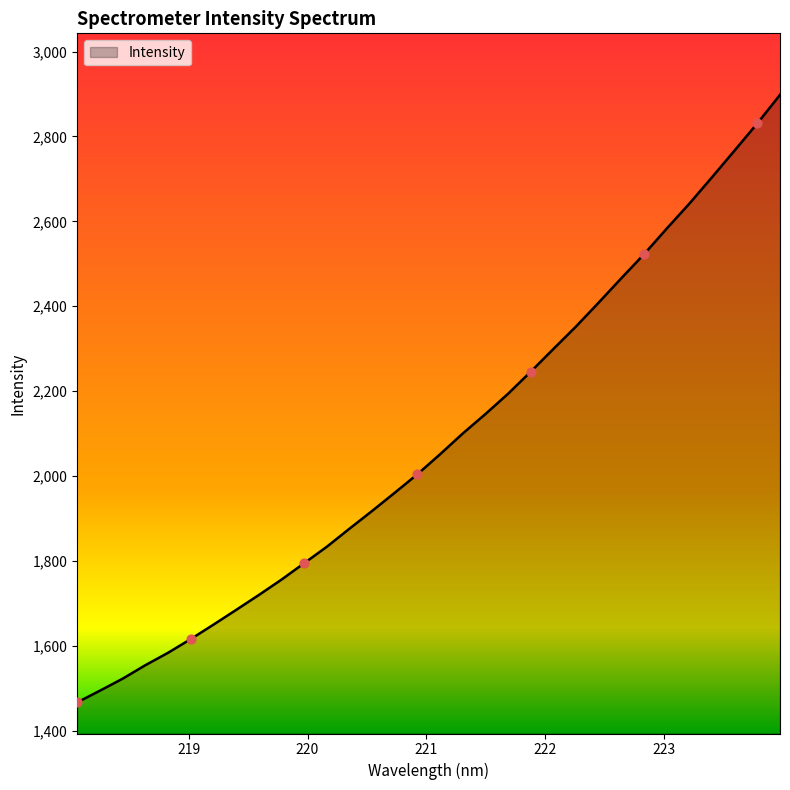

What is the difference between the maximum and minimum values?

1431.6